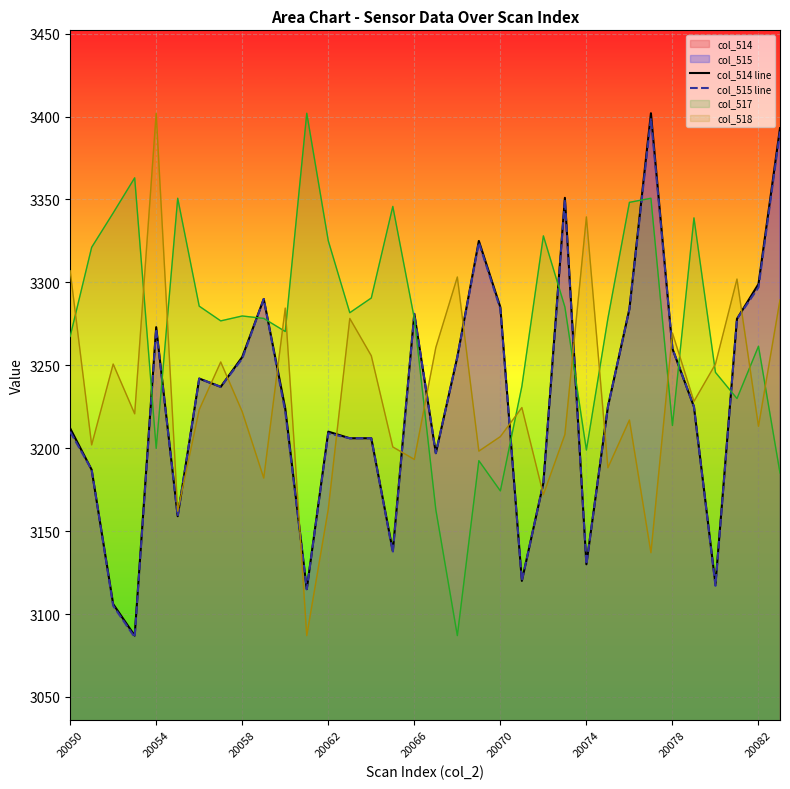

At how many categories does at least one series exceed 3225?

34